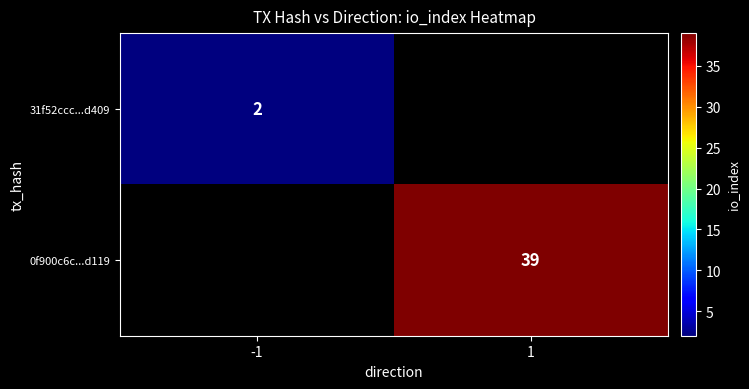

What is the greatest value displayed?

39.0